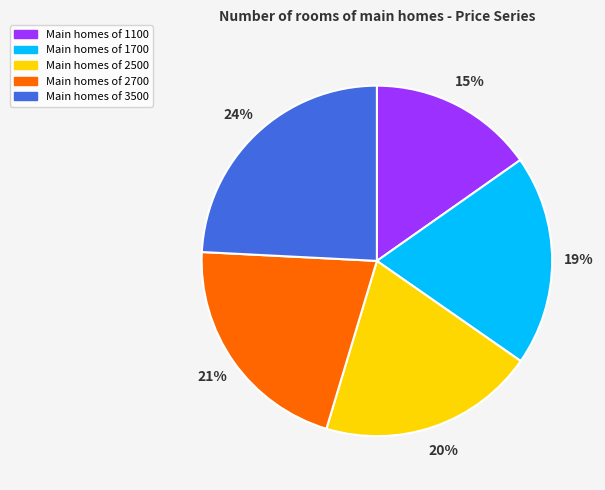

Does any single category account for the majority?

No